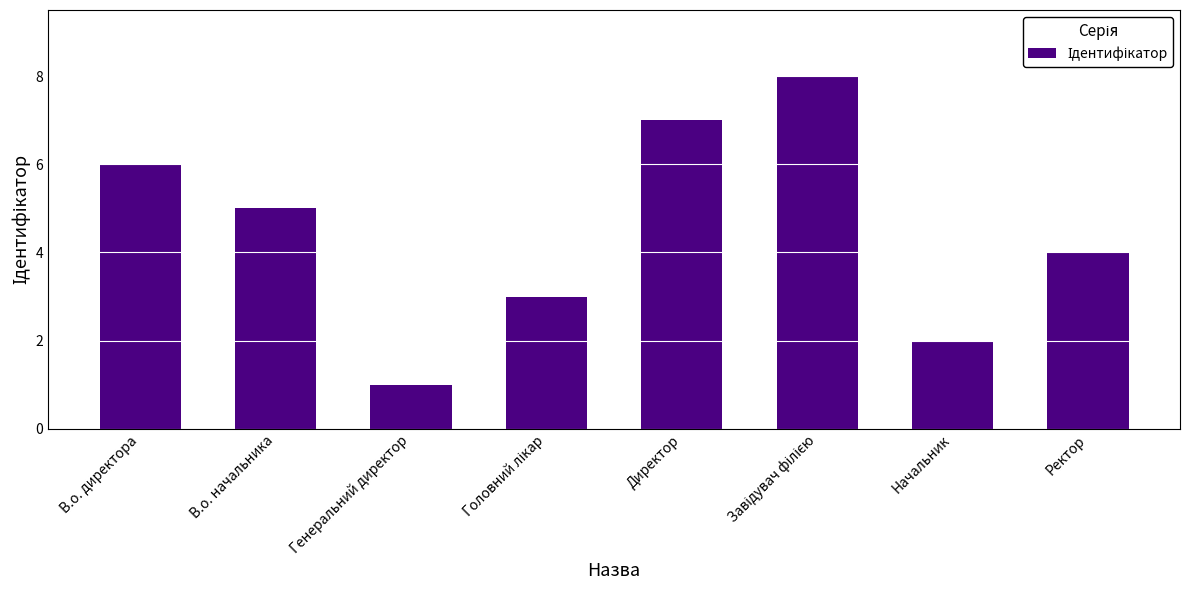

Is it true that the value at В.о. директора is 3?

False